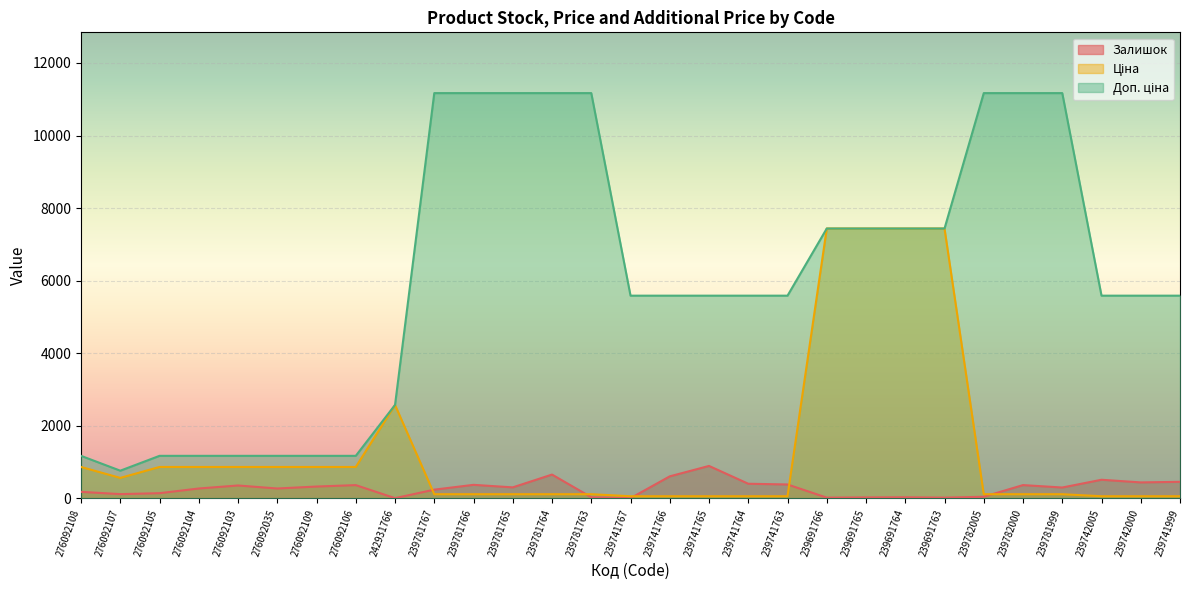

How many lines are shown in the chart?

3